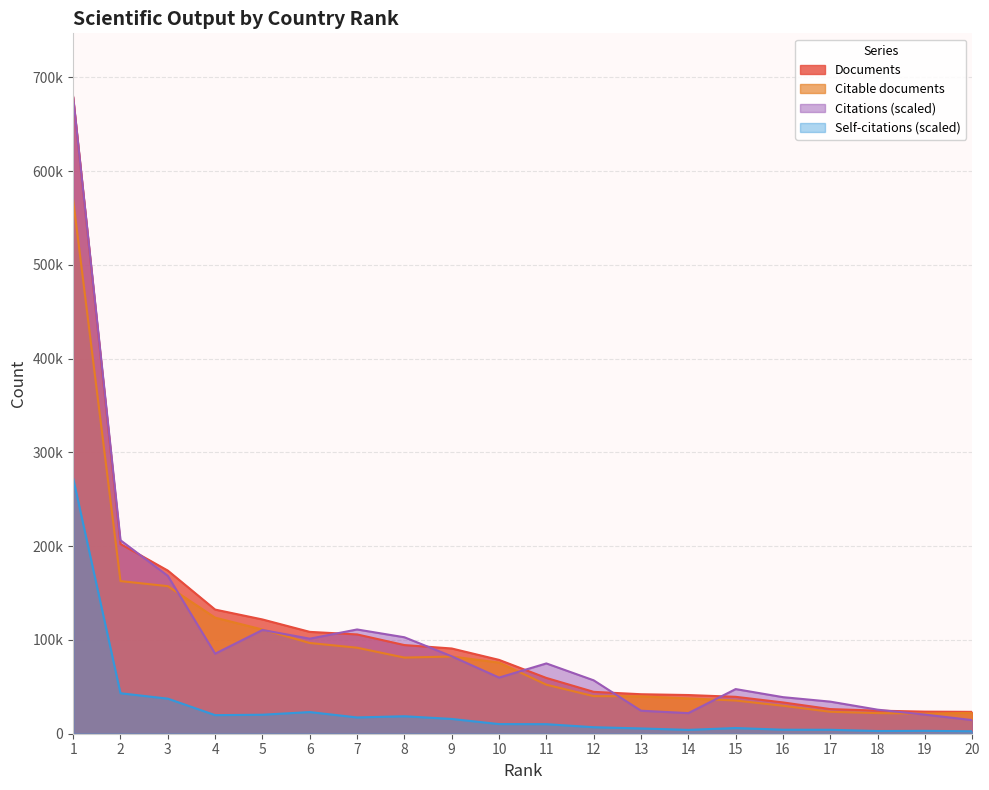

At which category does the chart reach its minimum across all series?

20